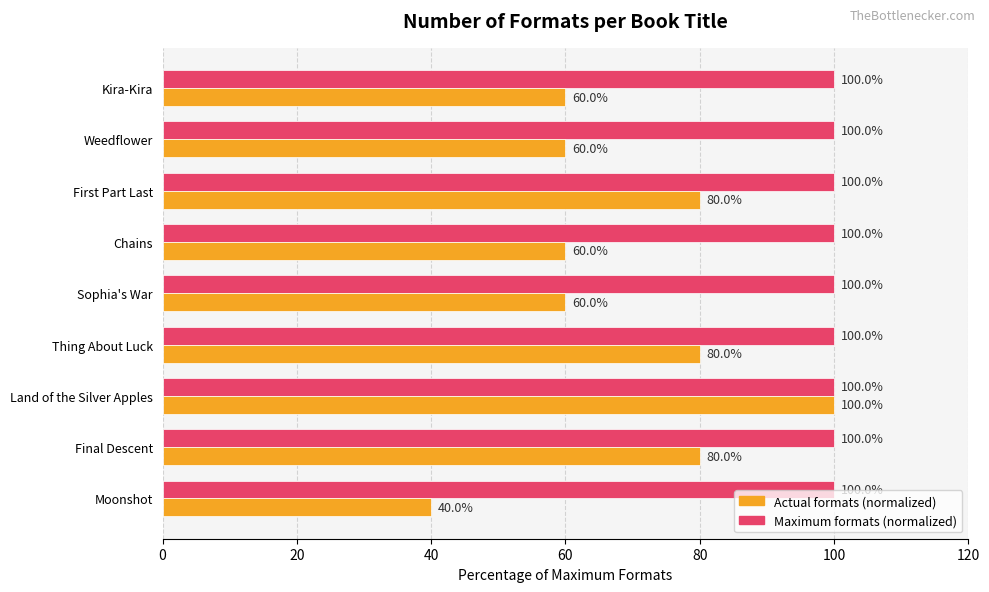

Between Land of the Silver Apples and Sophia's War, which series saw the biggest shift?

Actual formats (normalized)